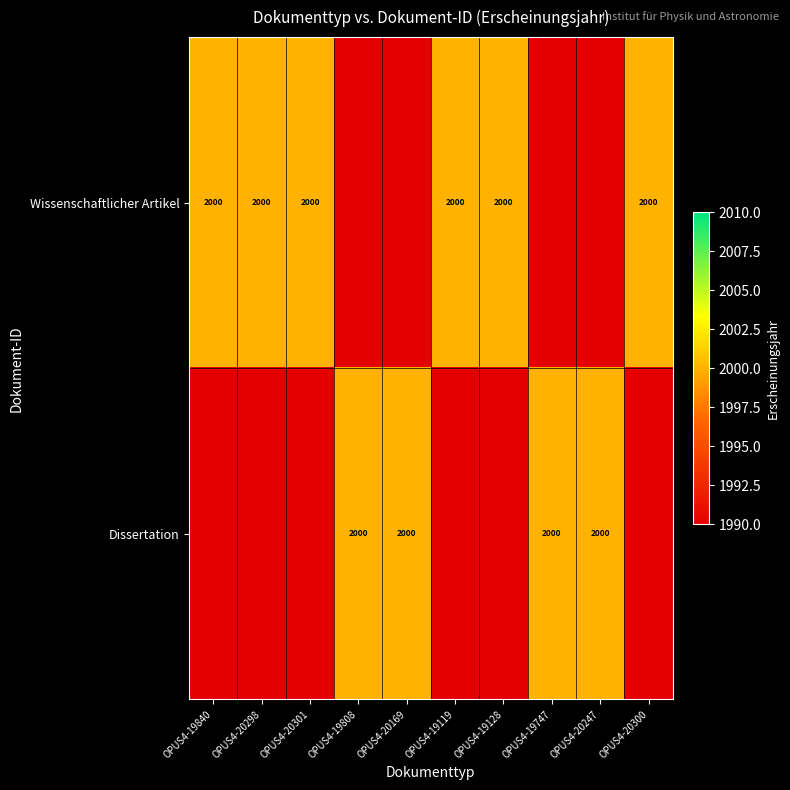

What is the sum of the Wissenschaftlicher Artikel values at OPUS4-19128 and OPUS4-20298?

4000